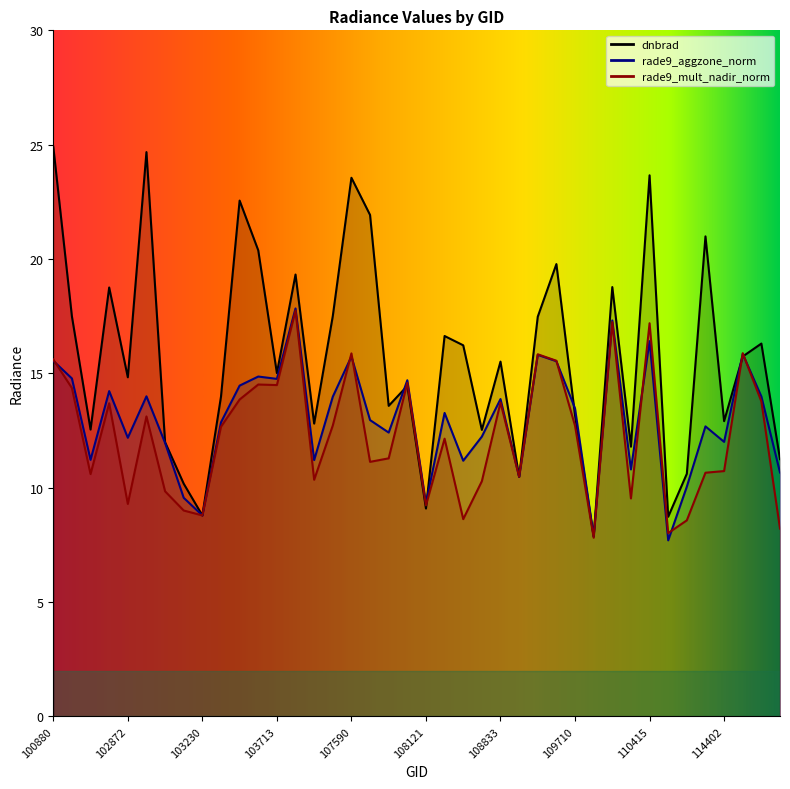

True or false: rade9_aggzone_norm has a value of 4.0 at 109884.

False